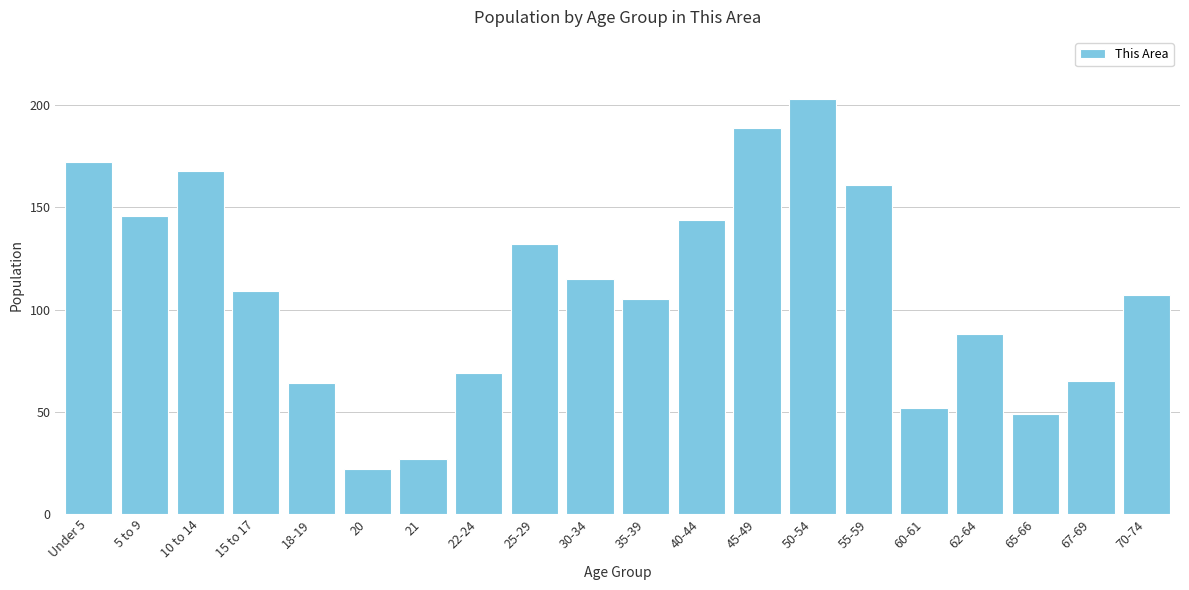

Reading left to right, transcribe all the data shown in this chart.

172	146	168	109	64	22	27	69	132	115	105	144	189	203	161	52	88	49	65	107